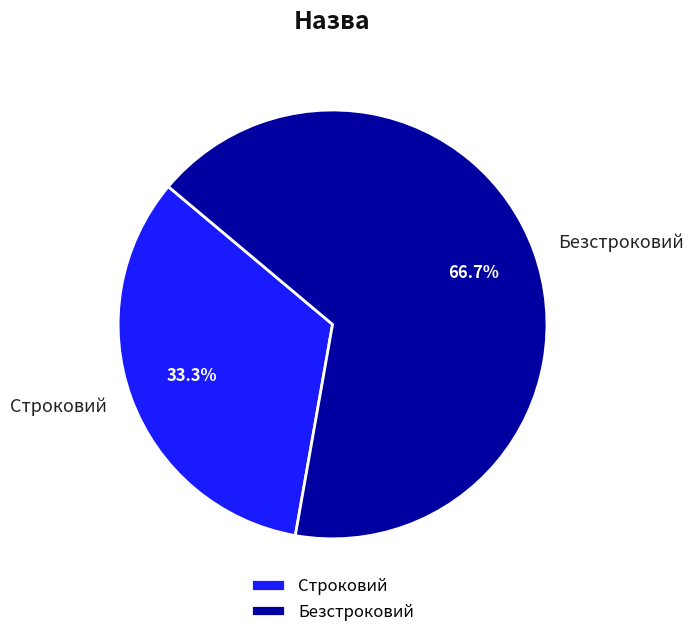

To the nearest percent, what portion does Строковий represent?

33%